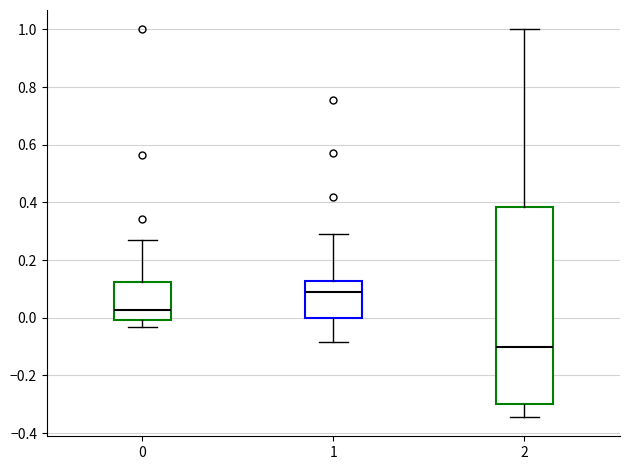

Which box's median line is the highest?

1